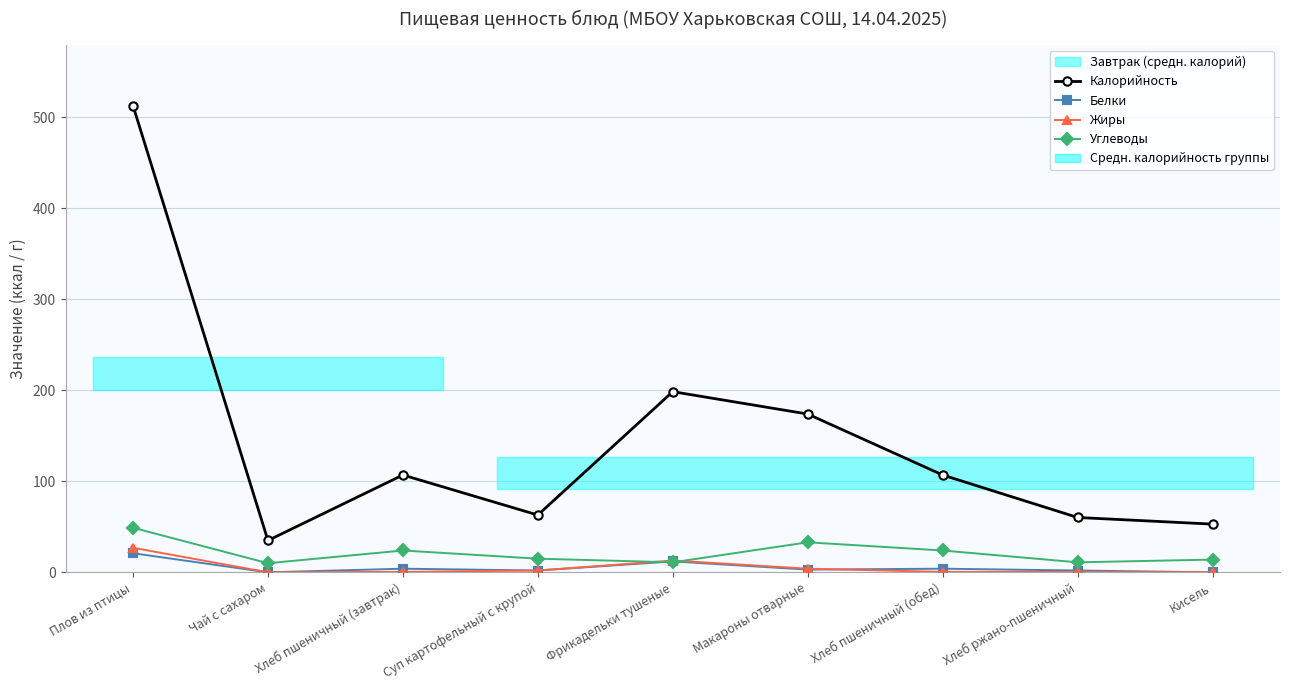

True or false: Белки and Калорийность cross at least once.

False